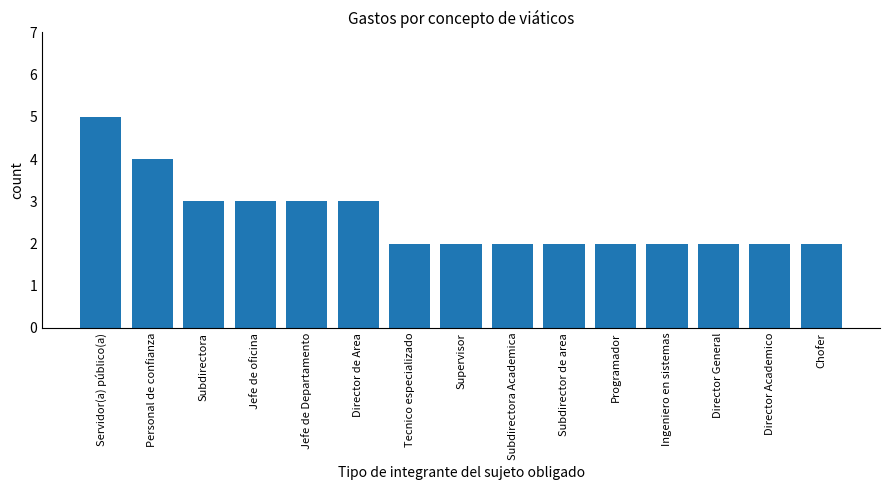

What is the greatest value displayed?

5